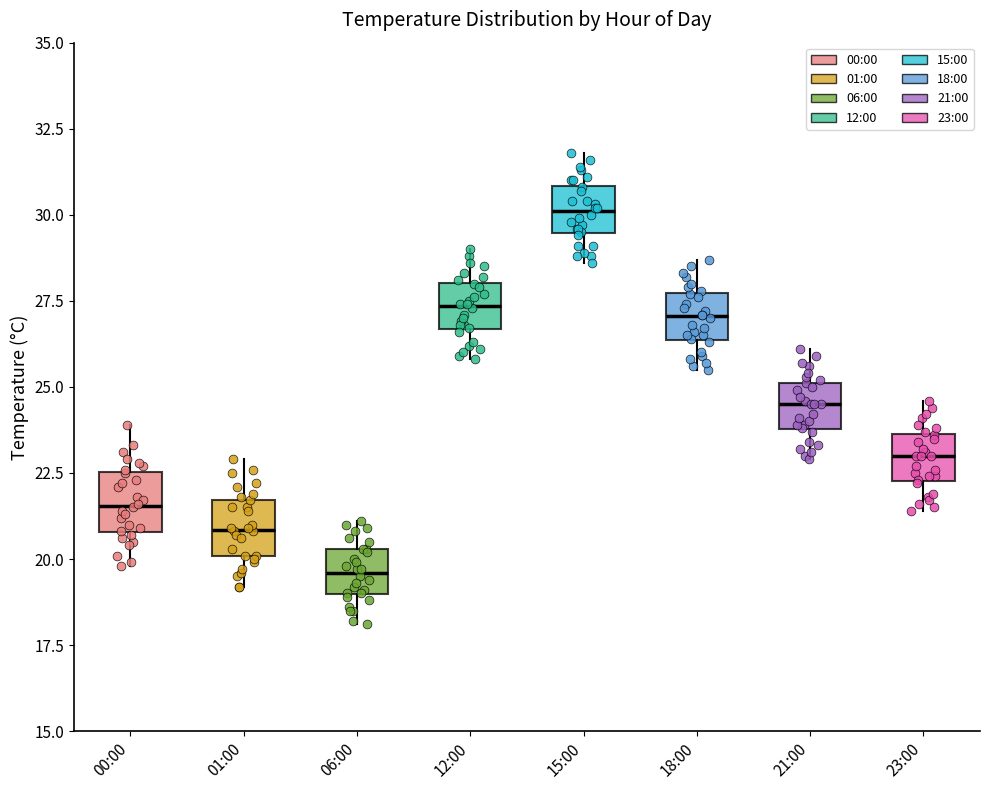

Which box has the highest median line?

15:00